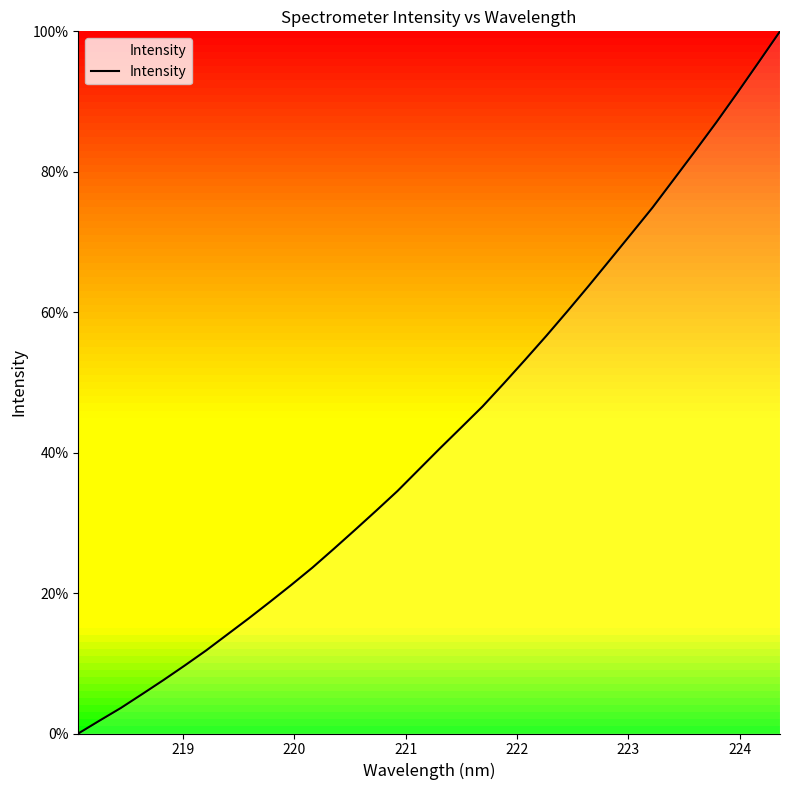

Is this an area chart (filled region under the line)?

No